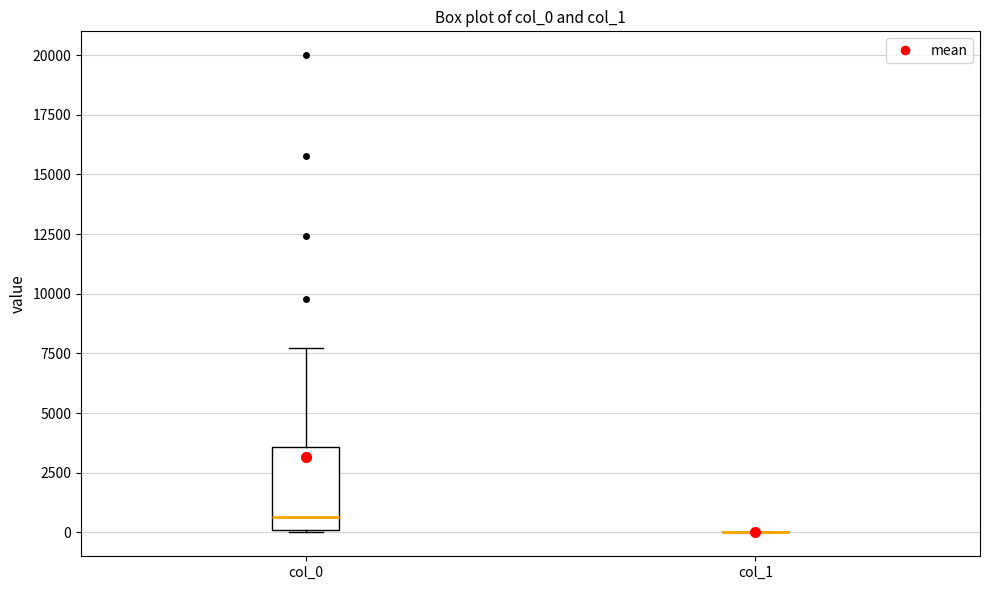

Reading left to right, transcribe this box plot: for each box, give where its median line is, the range the box spans, and where its two whiskers end, as read against the y-axis. The values are not printed on the chart, so give them approximately, as read against the axis.

col_0: median 500, box 0 to 3500, whiskers 0 to 7500
col_1: box collapsed to a line at 0, whiskers 0 to 0